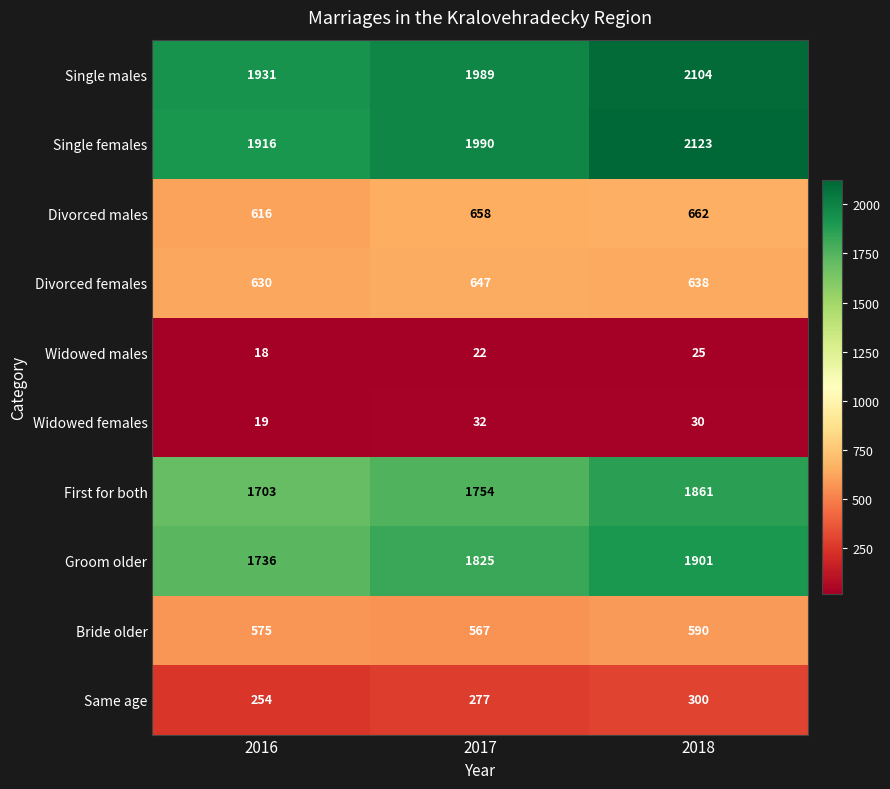

What is the maximum value shown in the chart?

2123